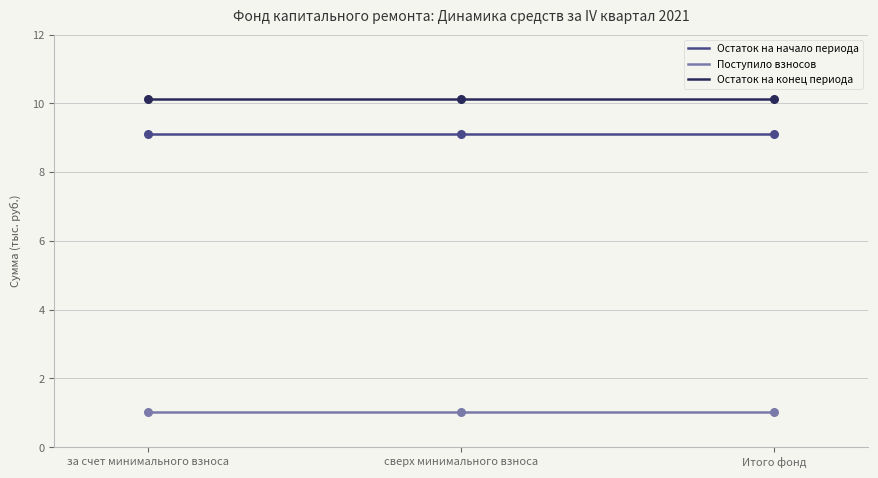

At which category is the sum across all series the highest?

за счет минимального взноса